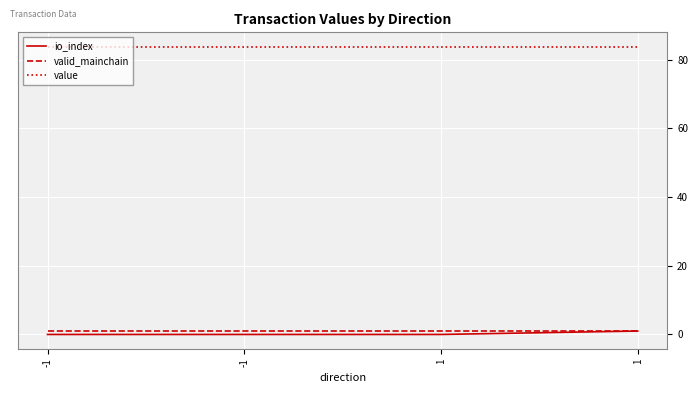

Which has a higher value, -1 or 1?

1